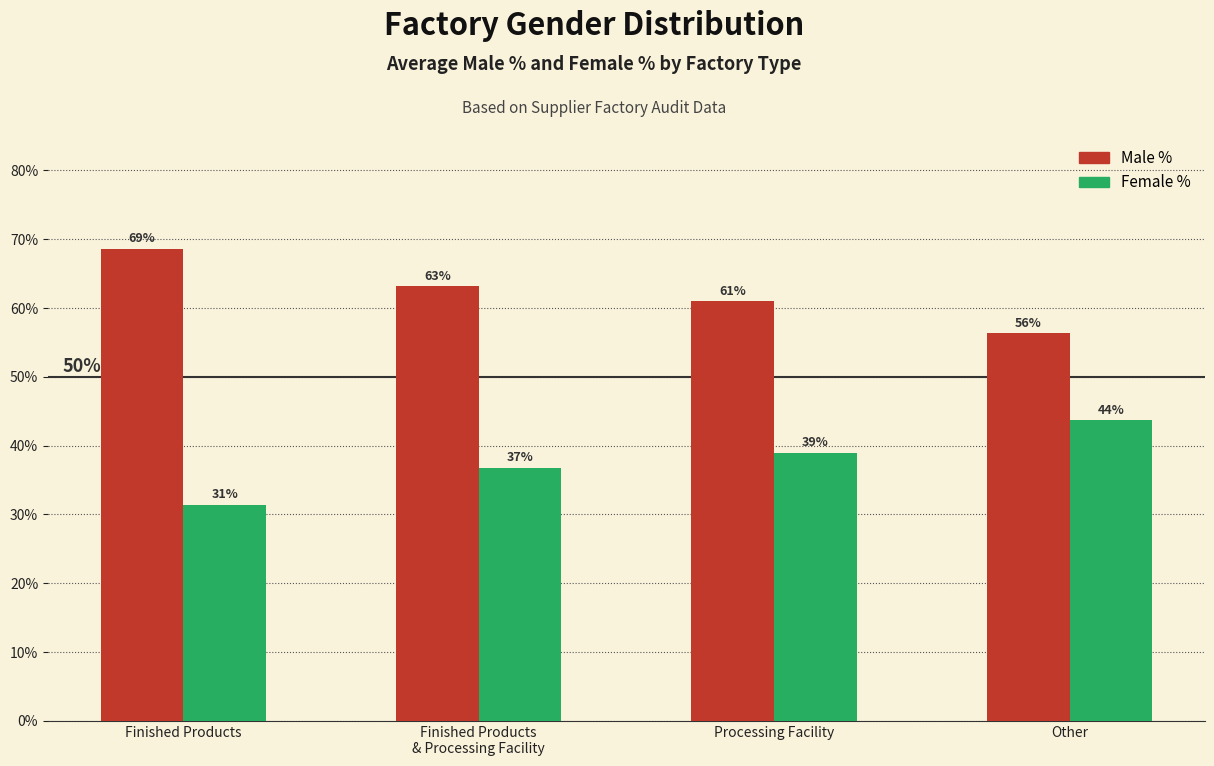

The Female % series shows 0.4 at Processing Facility. True or false?

True